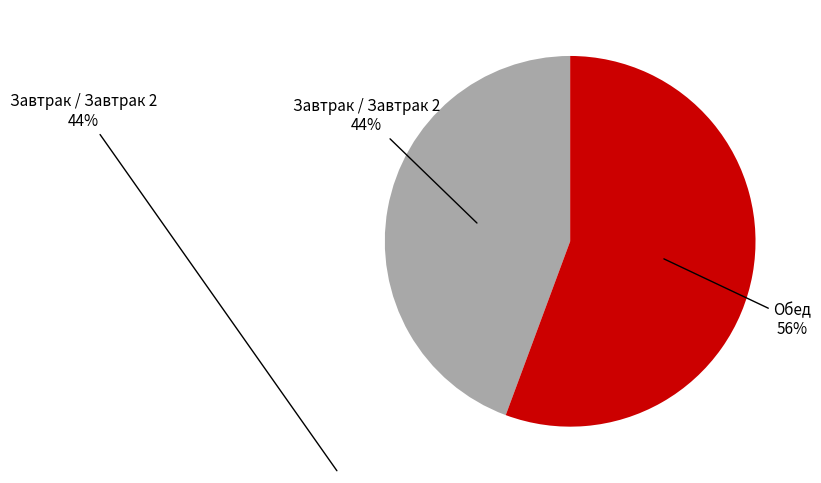

Does any single category account for the majority?

Yes